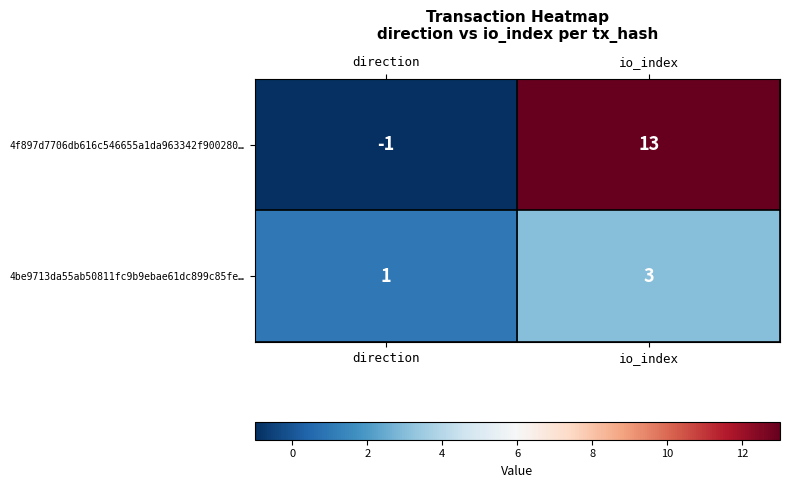

What is the total value across all series at io_index?

16